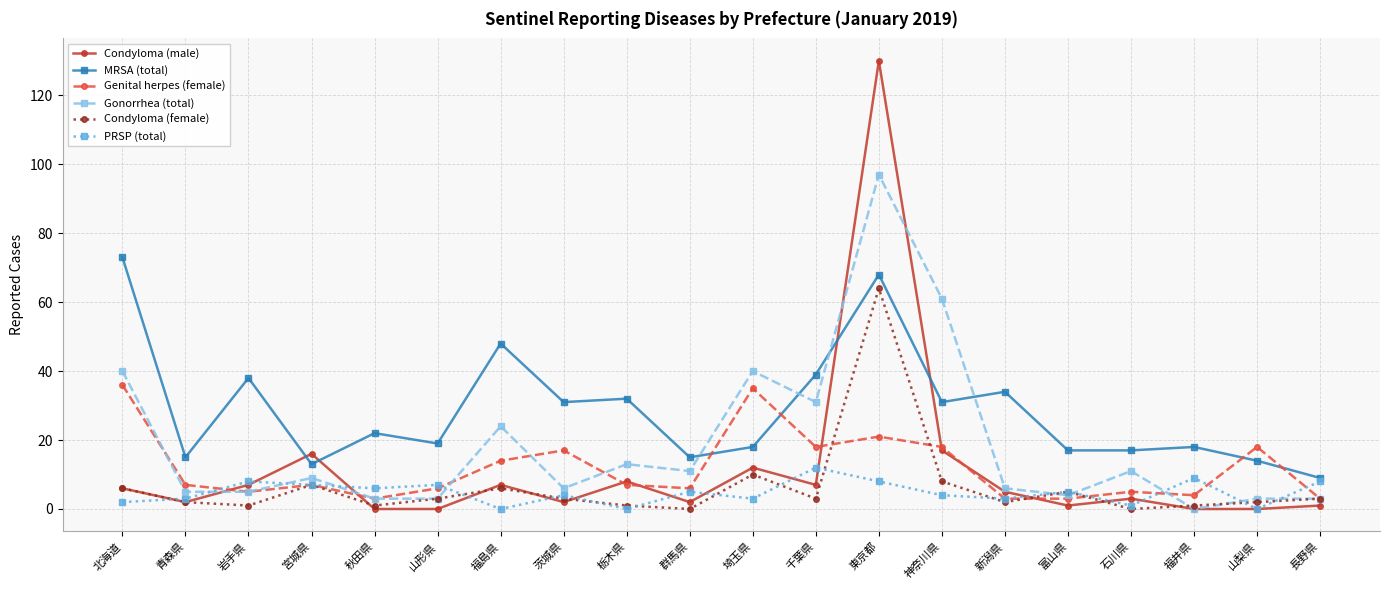

At which category is the sum across all series the highest?

東京都